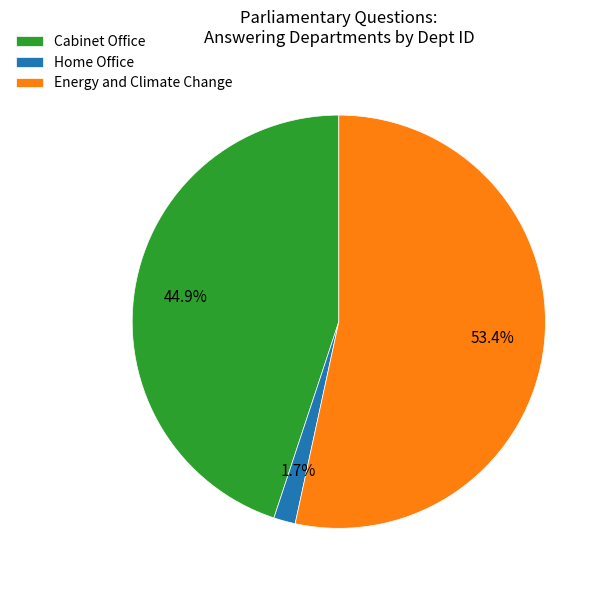

To the nearest percent, what is the difference between the Cabinet Office and Energy and Climate Change slice percentages?

8%